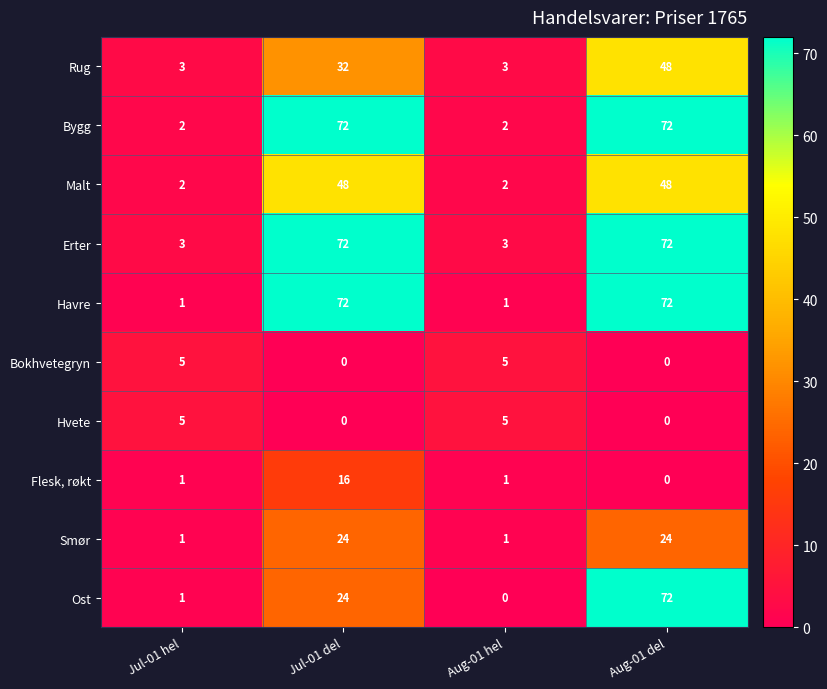

Count the Hvete values in the range 0 to 5.

4